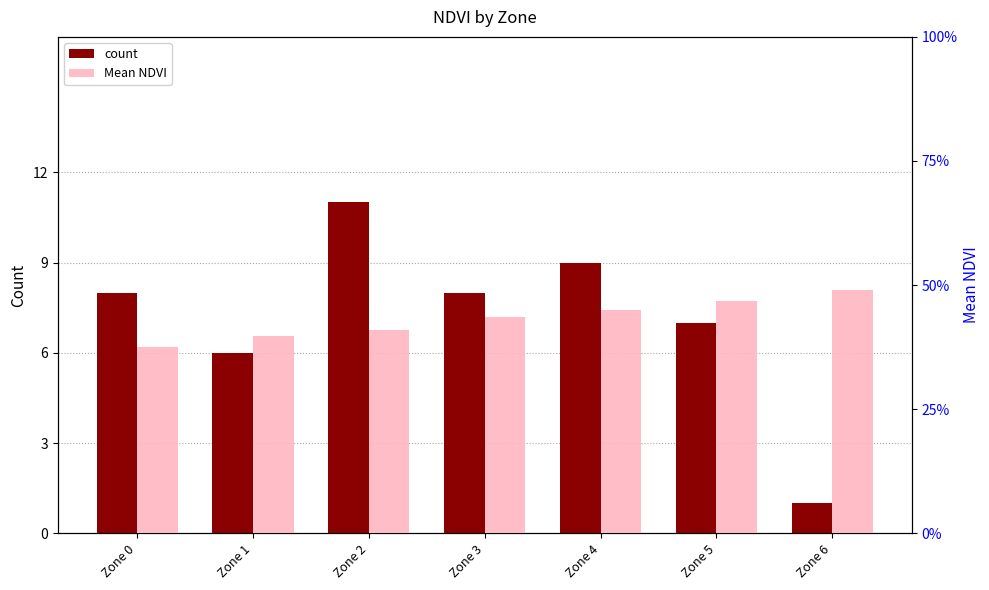

At which label does count first exceed 8?

Zone 2